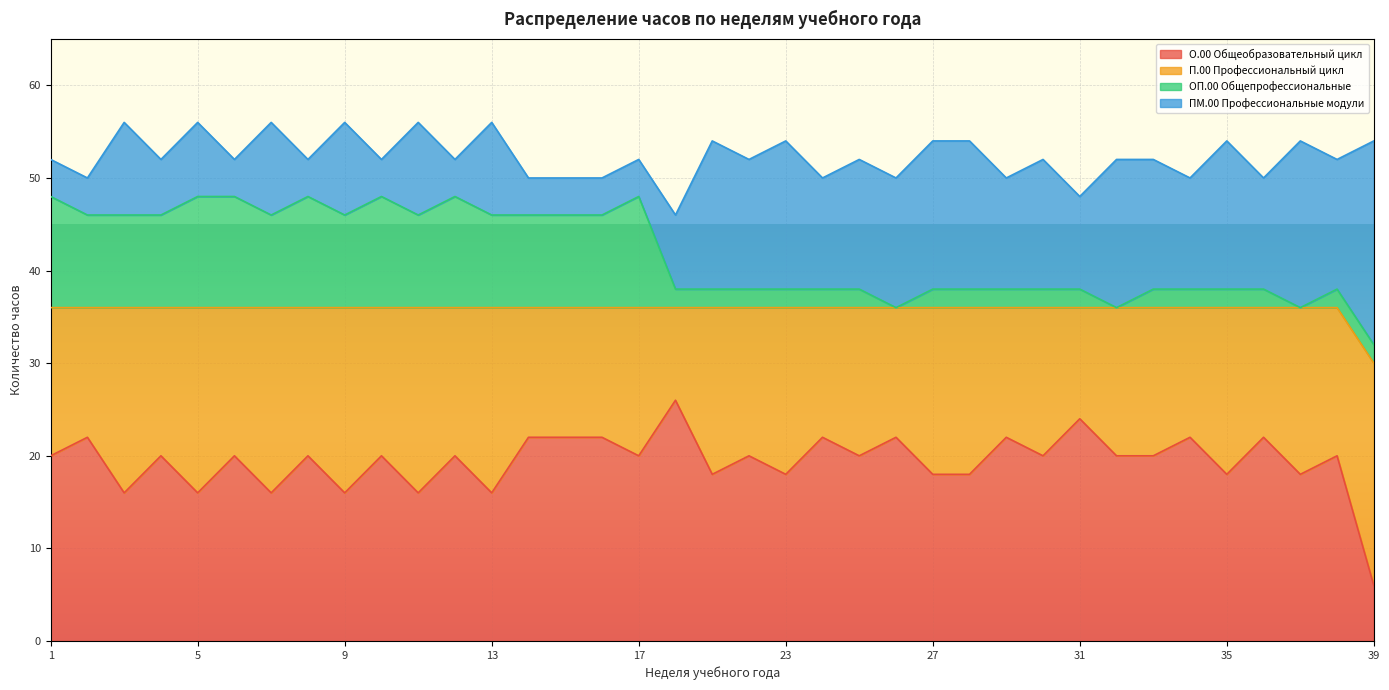

What is the total value across all series at 31?

48